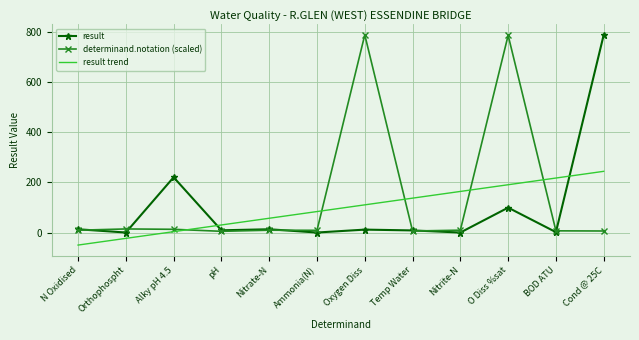

True or false: result has more than 2 interior local peaks.

True